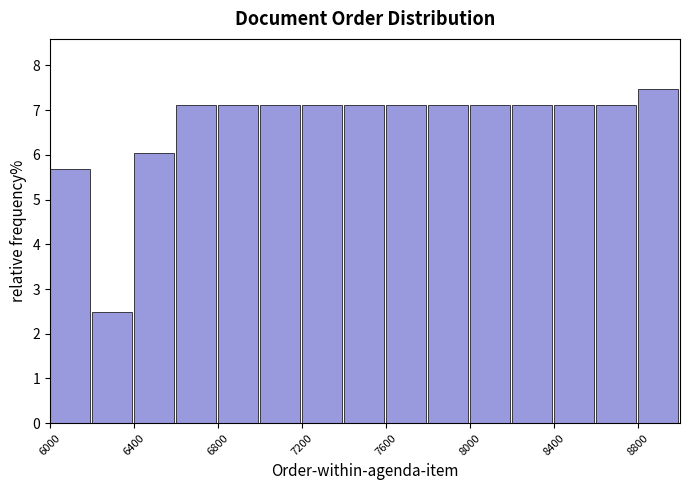

Over which range of the x-axis is the bar tallest?

8800 to 9000